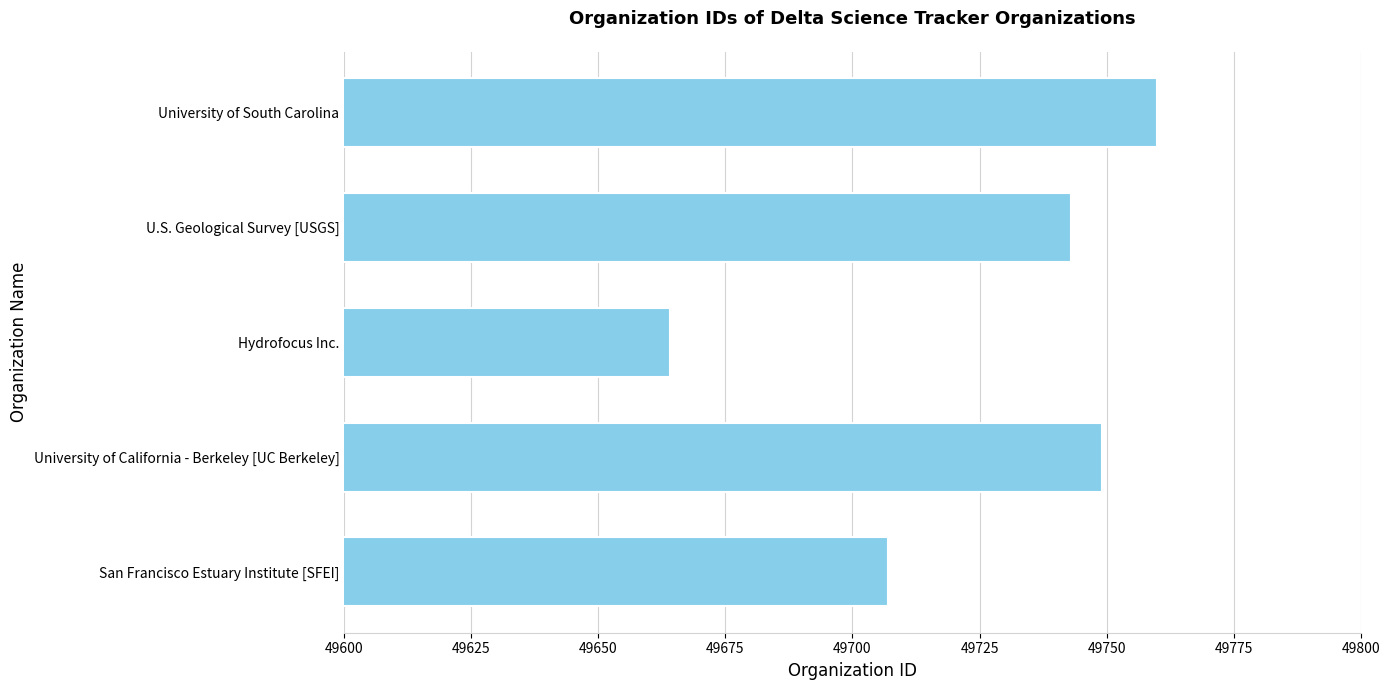

What is the change in value from San Francisco Estuary Institute [SFEI] to University of California - Berkeley [UC Berkeley]?

+42